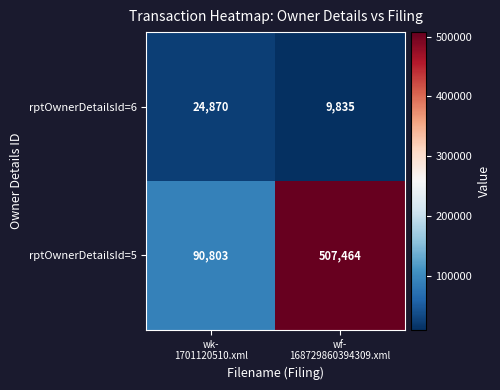

What is the maximum value shown in the chart?

507464